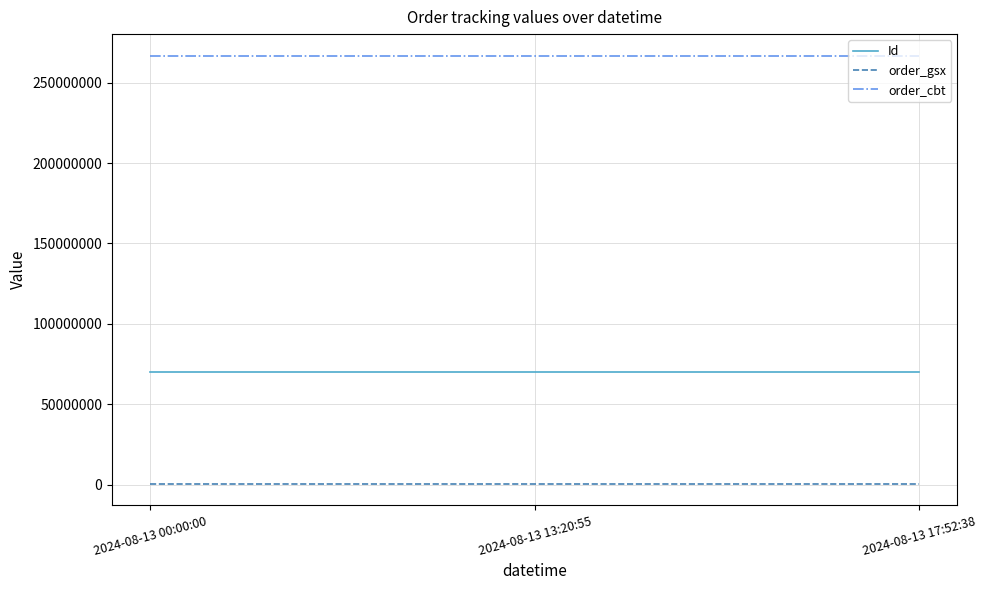

True or false: order_cbt has a value of 266931232 at 2024-08-13 00:00:00.

True